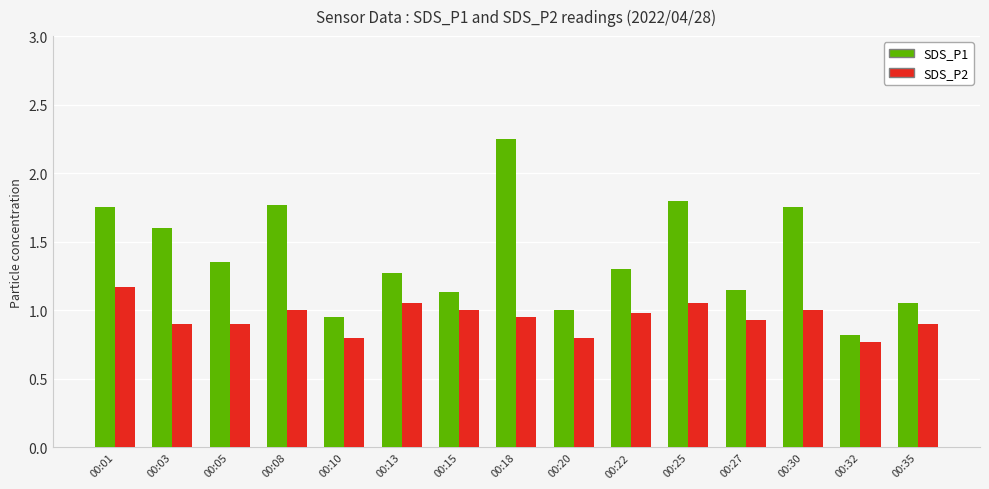

What is the difference between the maximum and minimum values in the SDS_P2 series?

0.4